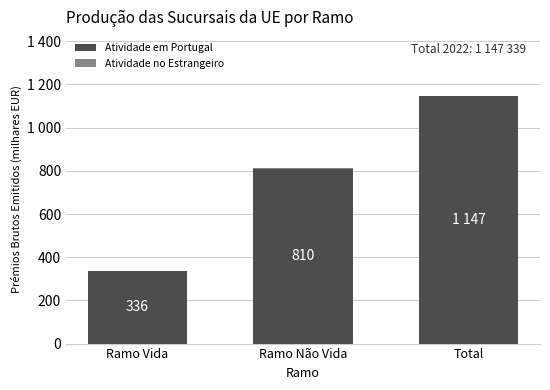

True or false: Atividade no Estrangeiro has a value of 305.2 at Ramo Não Vida.

False